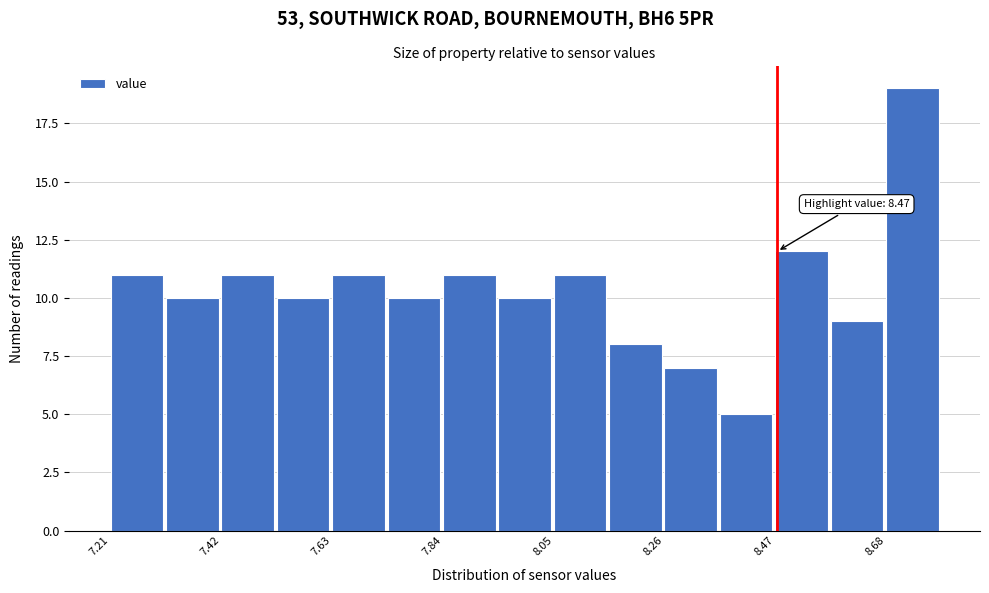

Around what value on the x-axis is the tallest bar? Give the approximate position of its centre, as read against the axis.

8.75